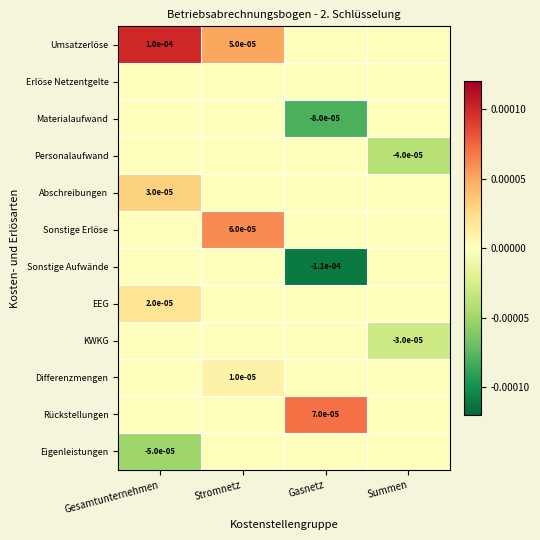

At how many categories does at least one series exceed 0?

3